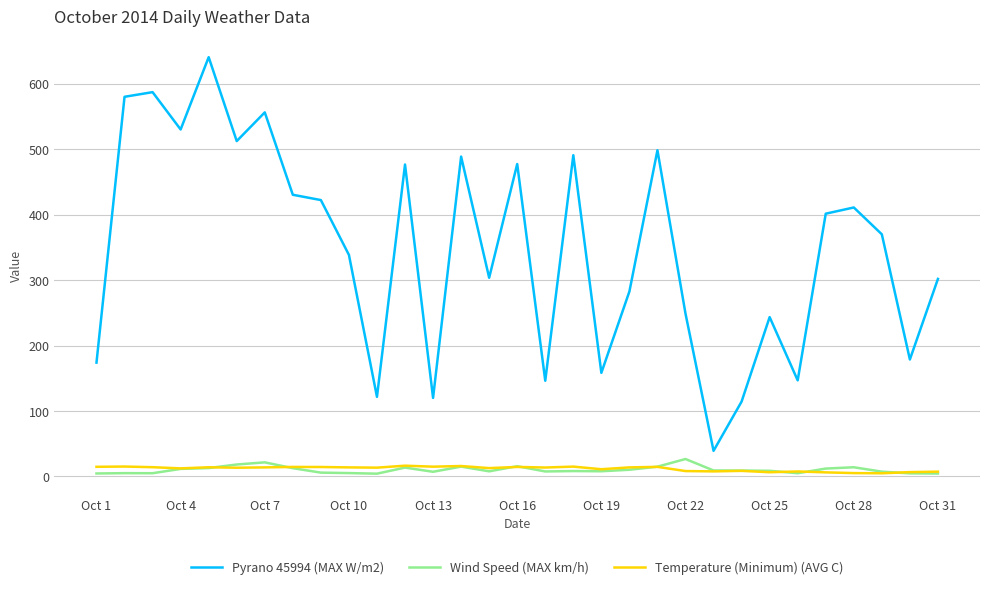

True or false: Pyrano 45994 (MAX W/m2) and Temperature (Minimum) (AVG C) intersect in this chart.

False